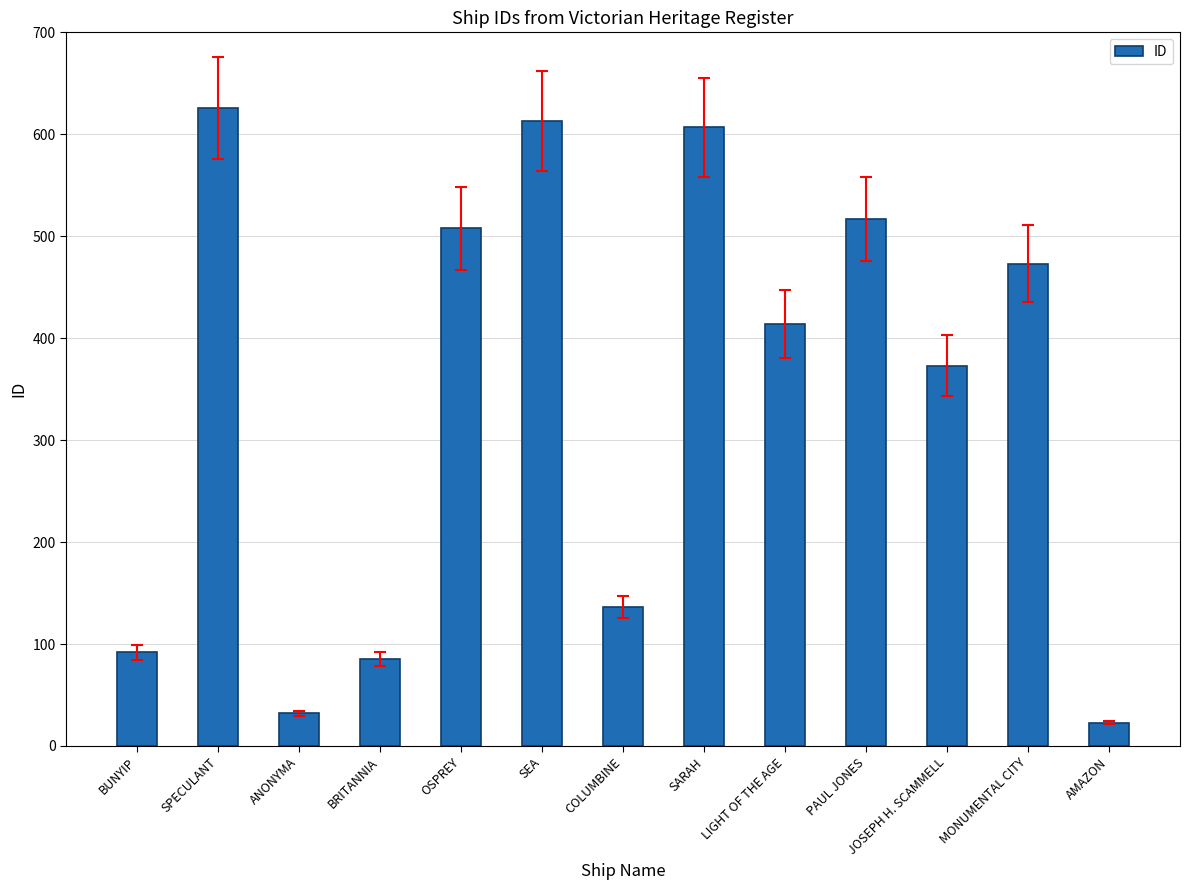

Which has a higher value, ANONYMA or PAUL JONES?

PAUL JONES